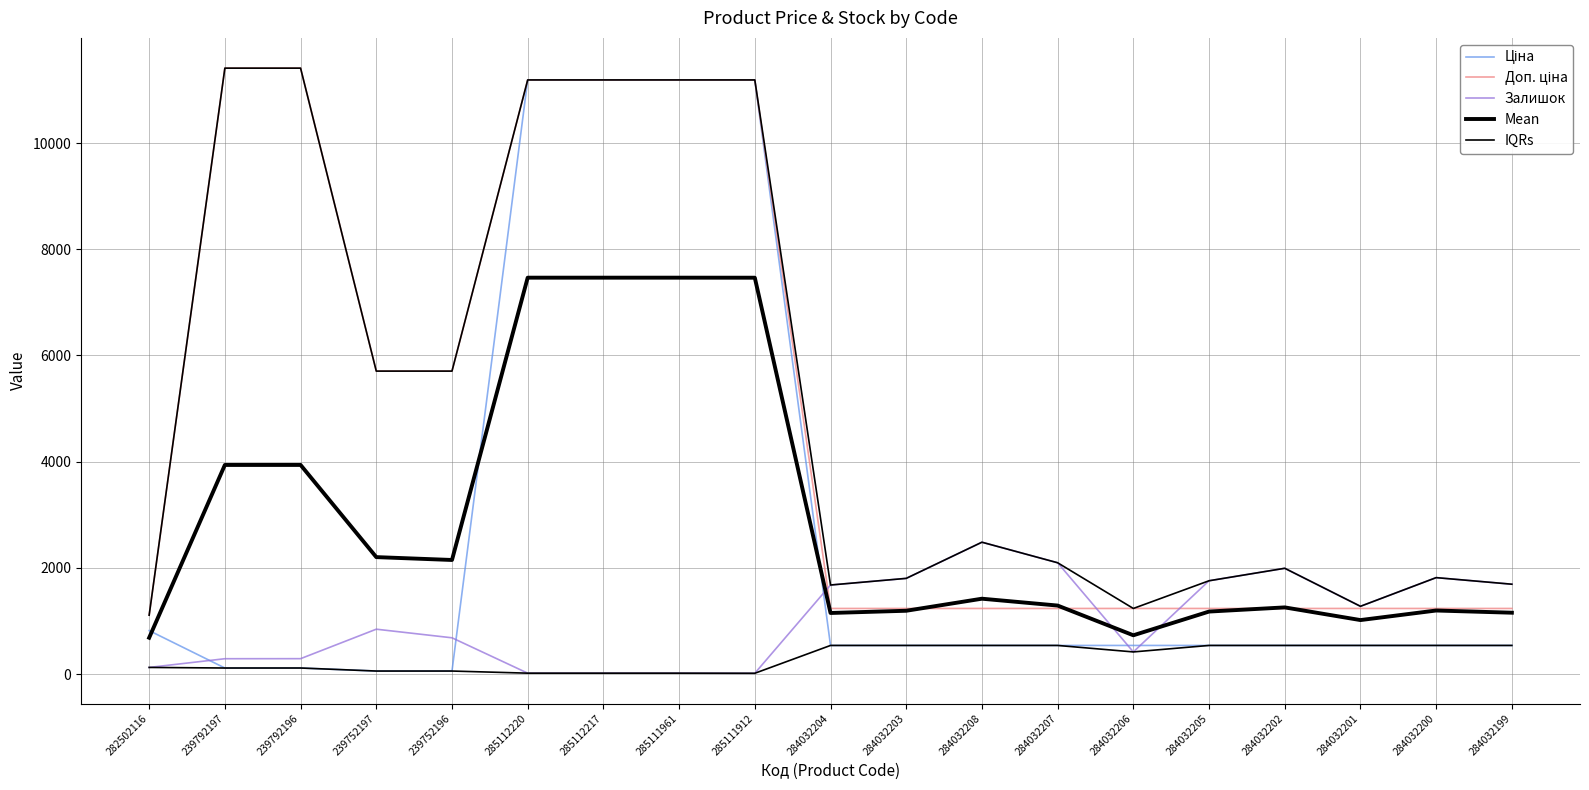

How many values in the IQRs series are below 417?

9